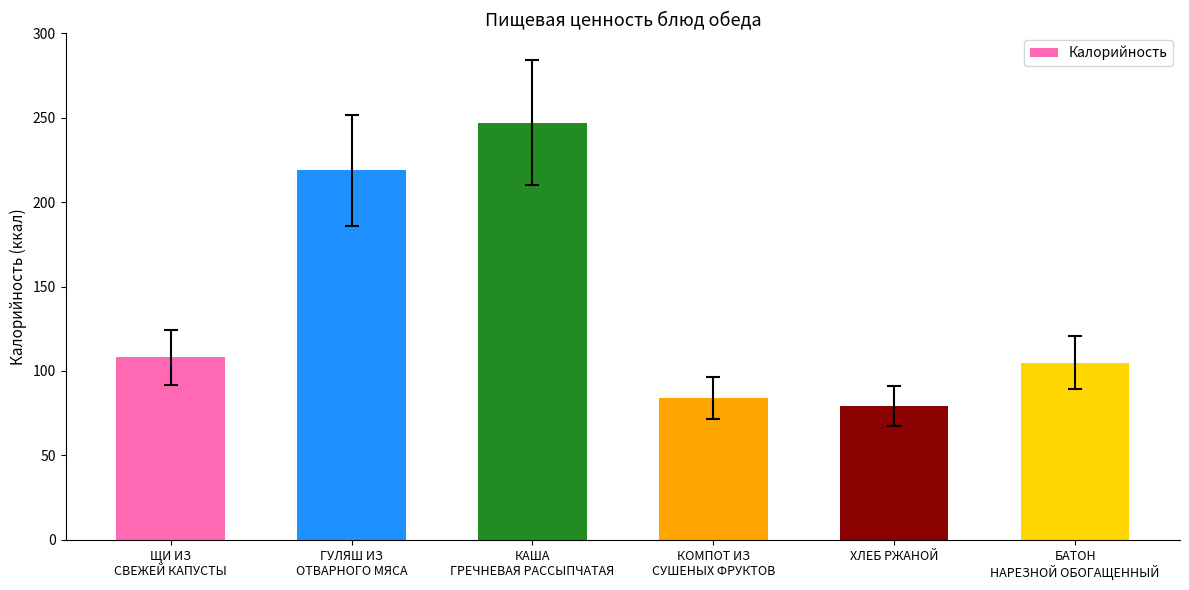

List the labels in order of value, largest first.

КАША
ГРЕЧНЕВАЯ РАССЫПЧАТАЯ, ГУЛЯШ ИЗ
ОТВАРНОГО МЯСА, ЩИ ИЗ
СВЕЖЕЙ КАПУСТЫ, БАТОН
НАРЕЗНОЙ ОБОГАЩЕННЫЙ, КОМПОТ ИЗ
СУШЕНЫХ ФРУКТОВ, ХЛЕБ РЖАНОЙ